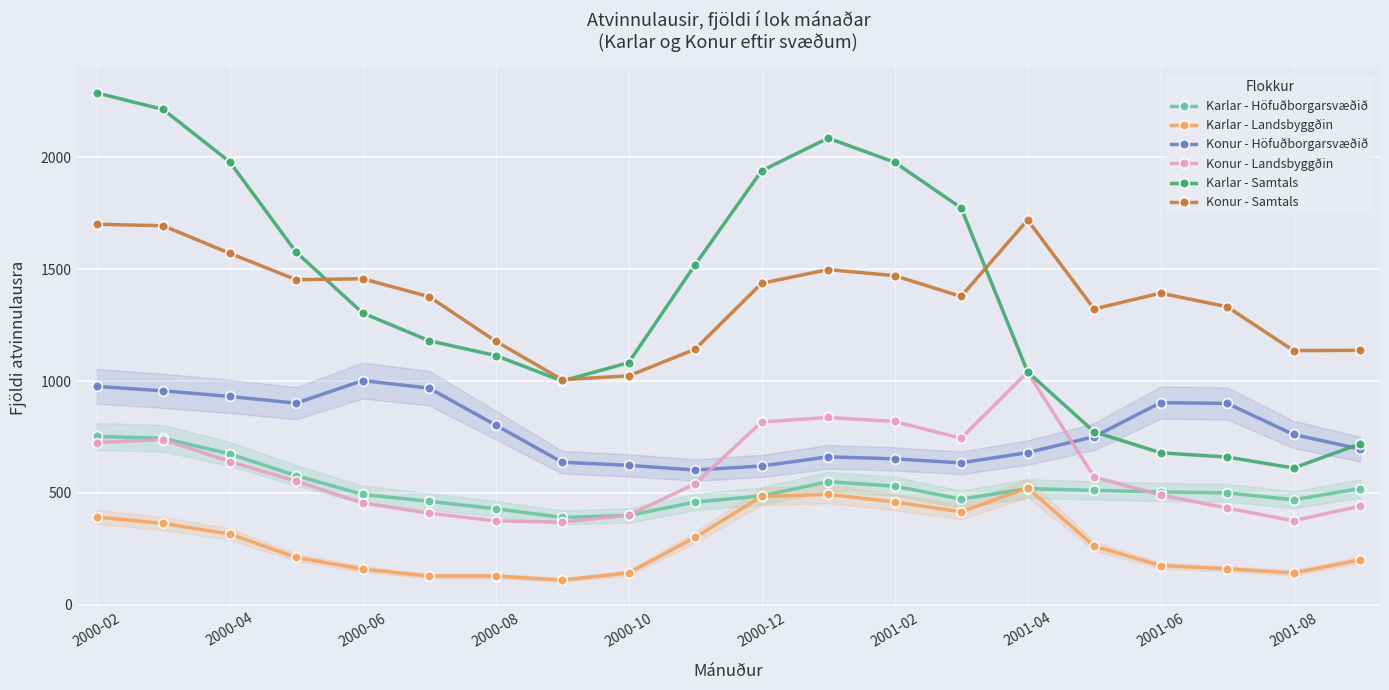

Between 2001-04 and 2001-08, which series saw the biggest shift?

Konur - Landsbyggðin